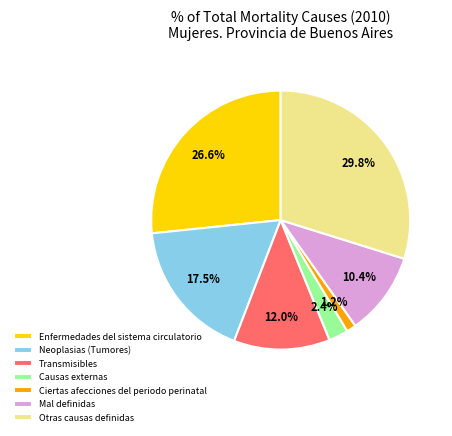

What is the total percentage of Otras causas definidas and Transmisibles?

41.8%